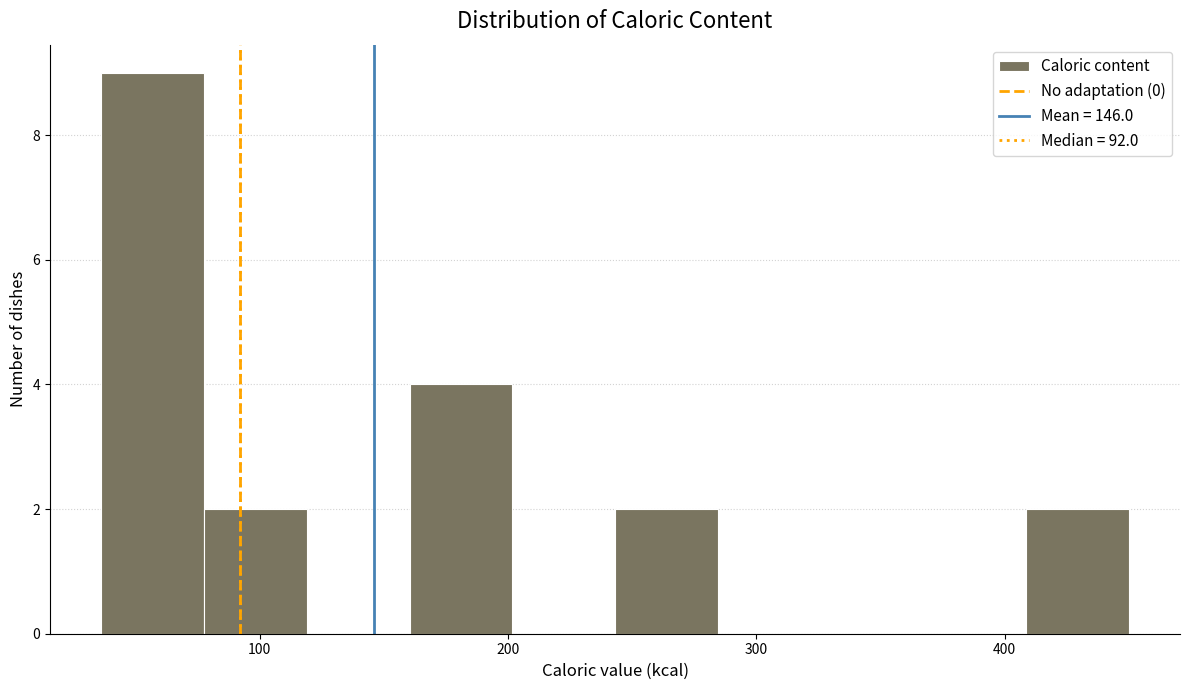

Which range on the x-axis has the tallest bar?

40 to 80